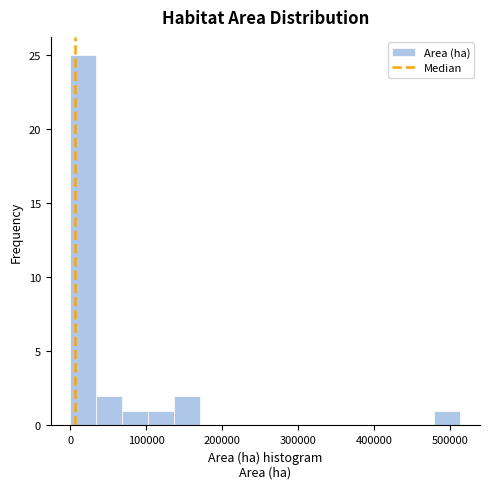

Read against the x-axis, roughly where is the centre of the tallest bar?

20000